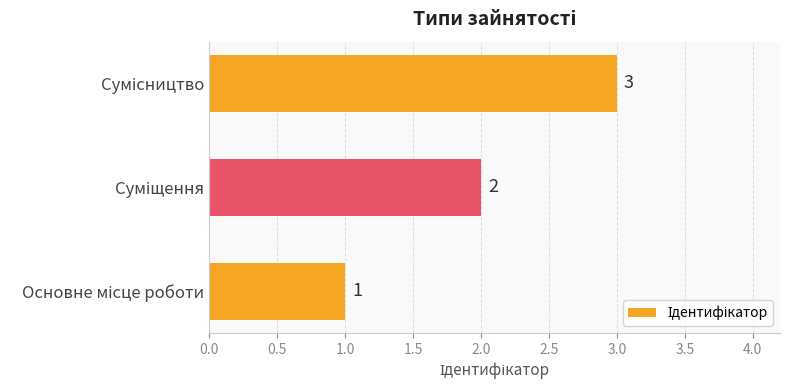

Count the values in the range 1 to 3.

3